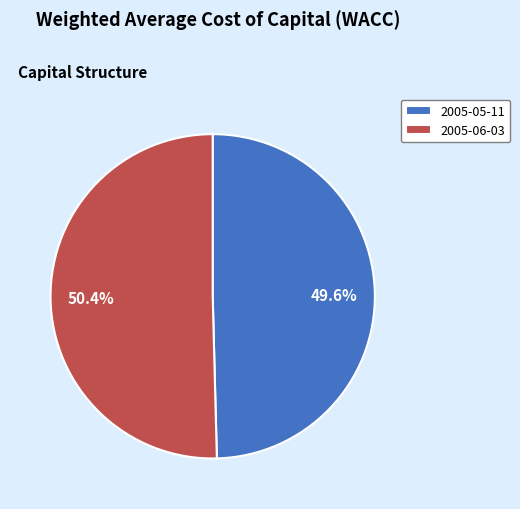

What portion of the pie excludes 2005-05-11?

50.4%